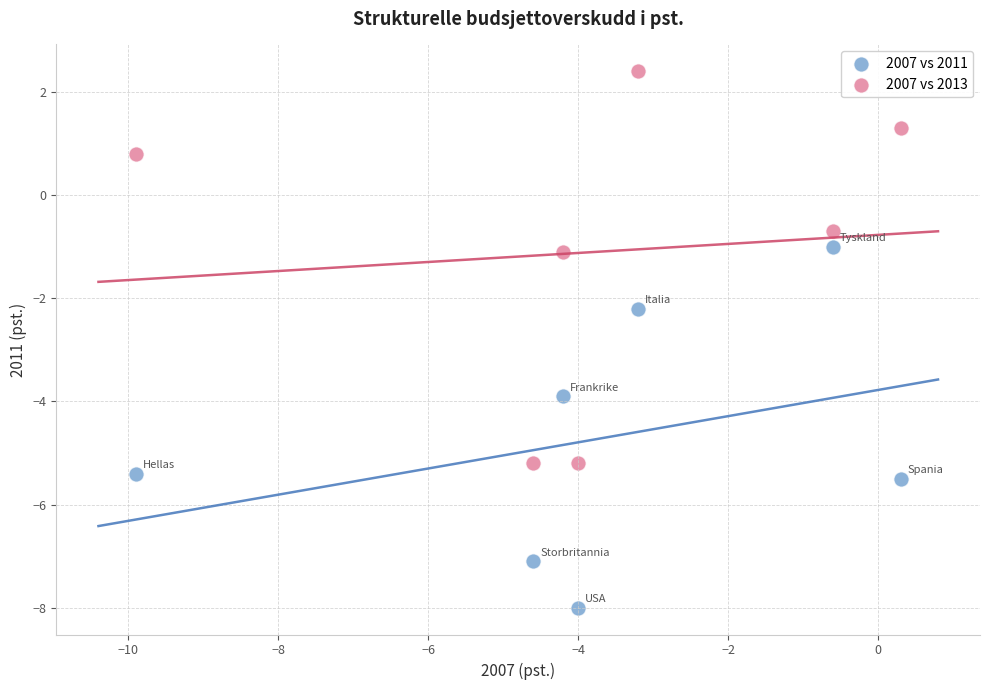

Which series has the widest spread of Y values?

2007 vs 2013